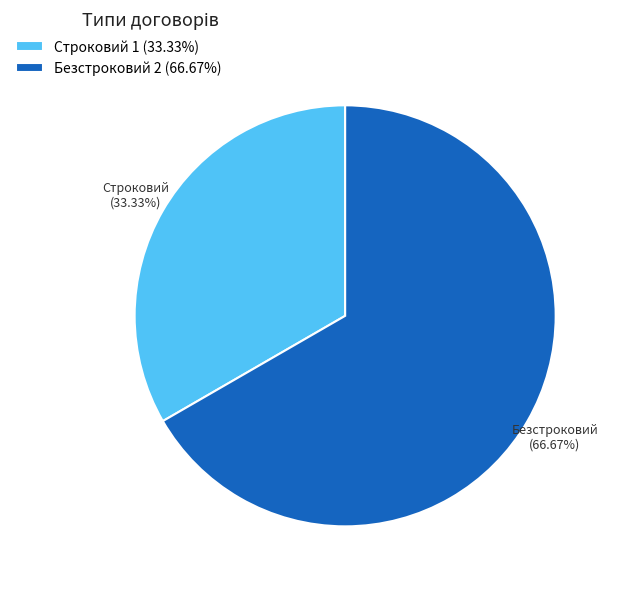

What is the largest slice in the pie chart?

Безстроковий